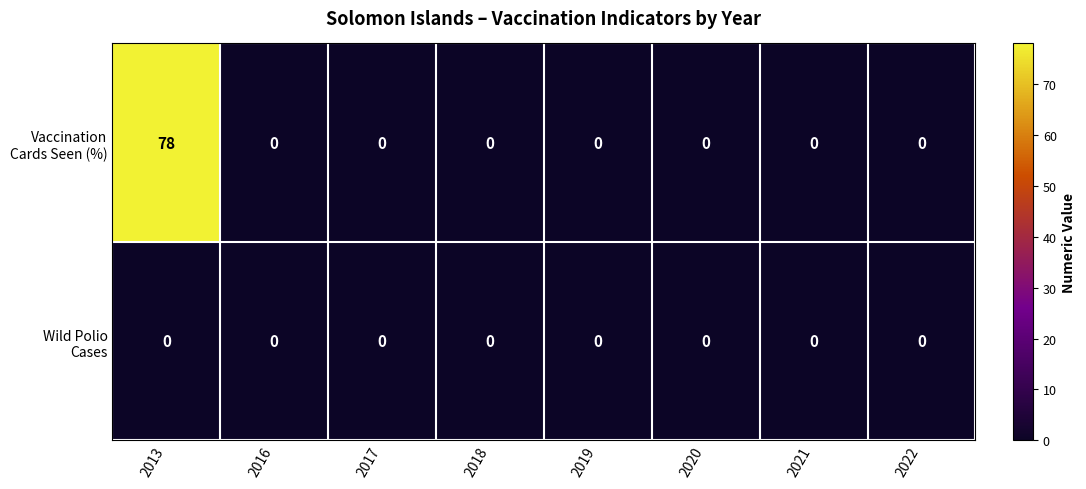

At which category is the sum across all series the highest?

2013